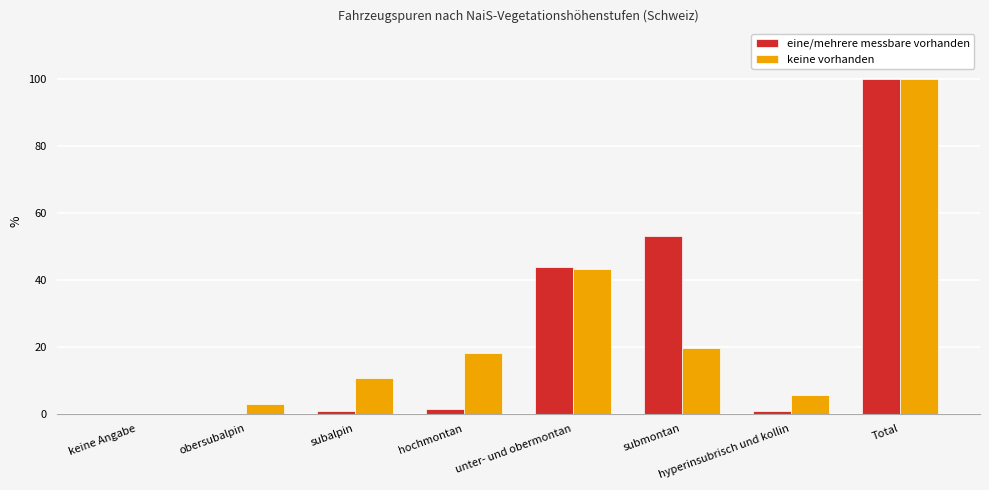

What is the maximum value shown in the chart?

100.0